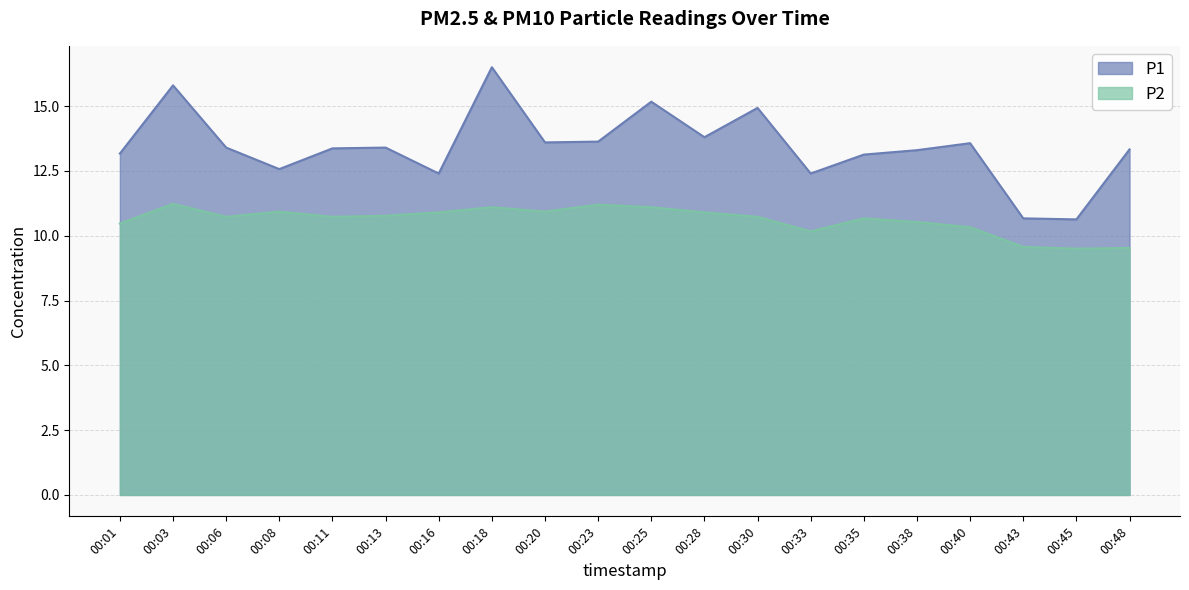

At which category does P2 reach its first local valley?

00:06